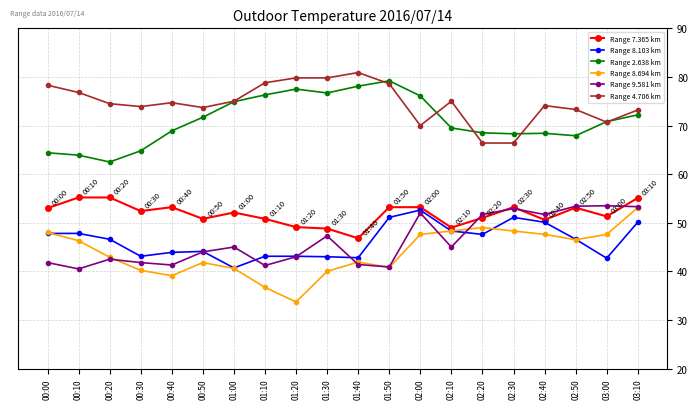

What are all the series names shown in the legend?

Range 7.365 km, Range 8.103 km, Range 2.638 km, Range 8.694 km, Range 9.581 km, Range 4.706 km